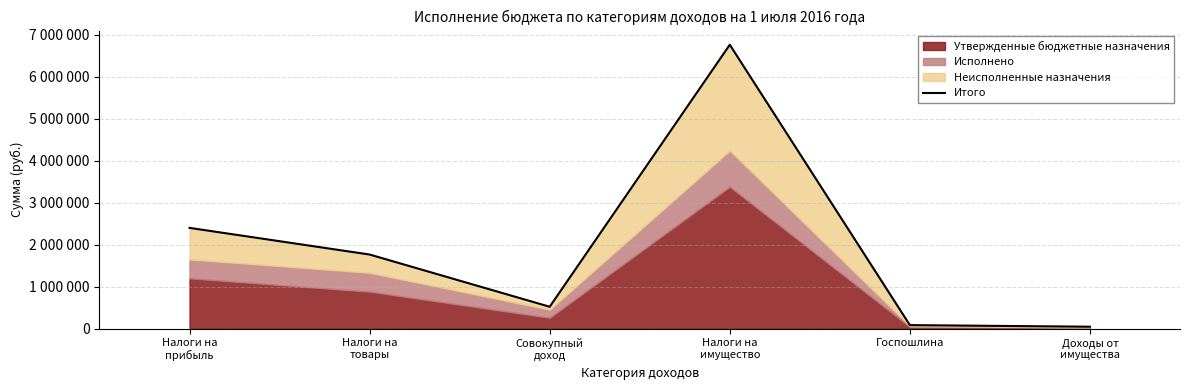

How many interior local valleys (lower than both neighbors) does the data have?

1